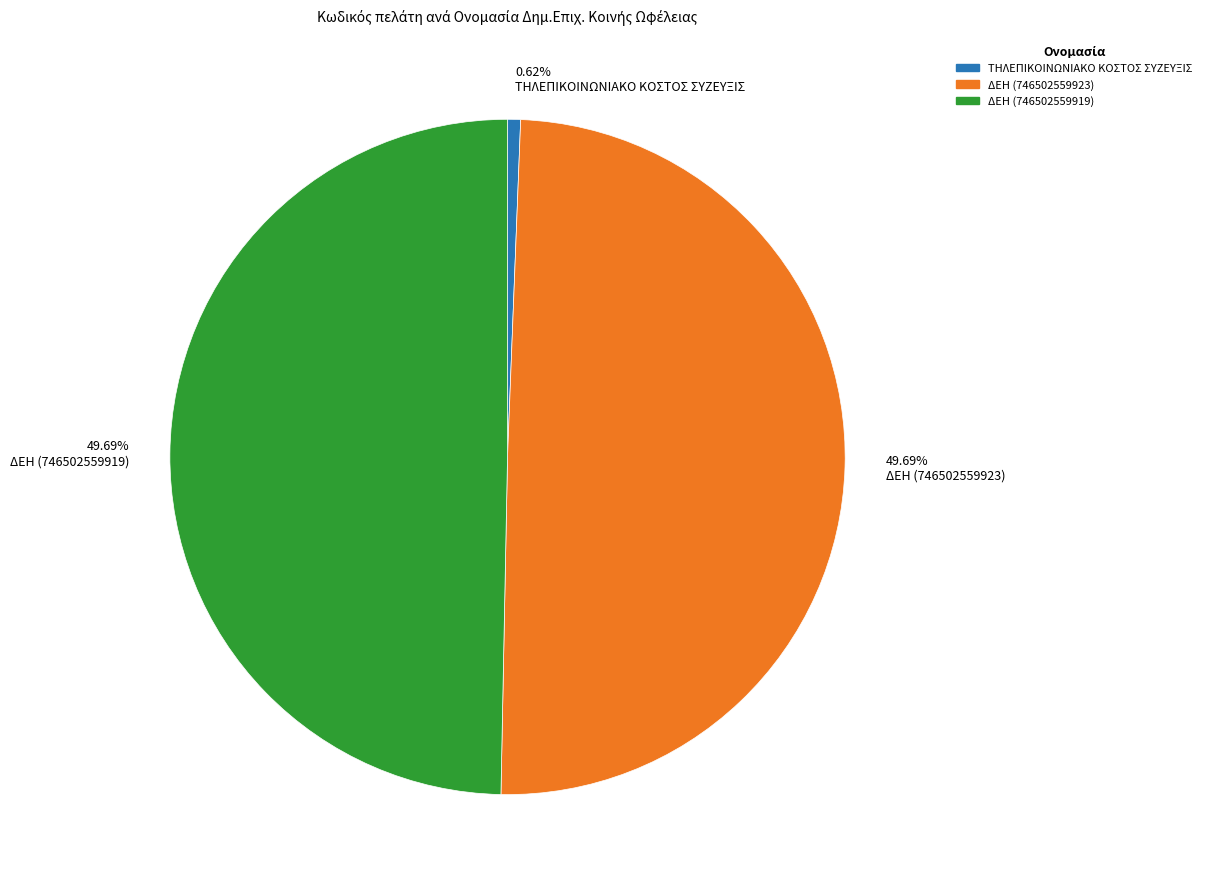

Which slice is the smallest?

ΤΗΛΕΠΙΚΟΙΝΩΝΙΑΚΟ ΚΟΣΤΟΣ ΣΥΖΕΥΞΙΣ